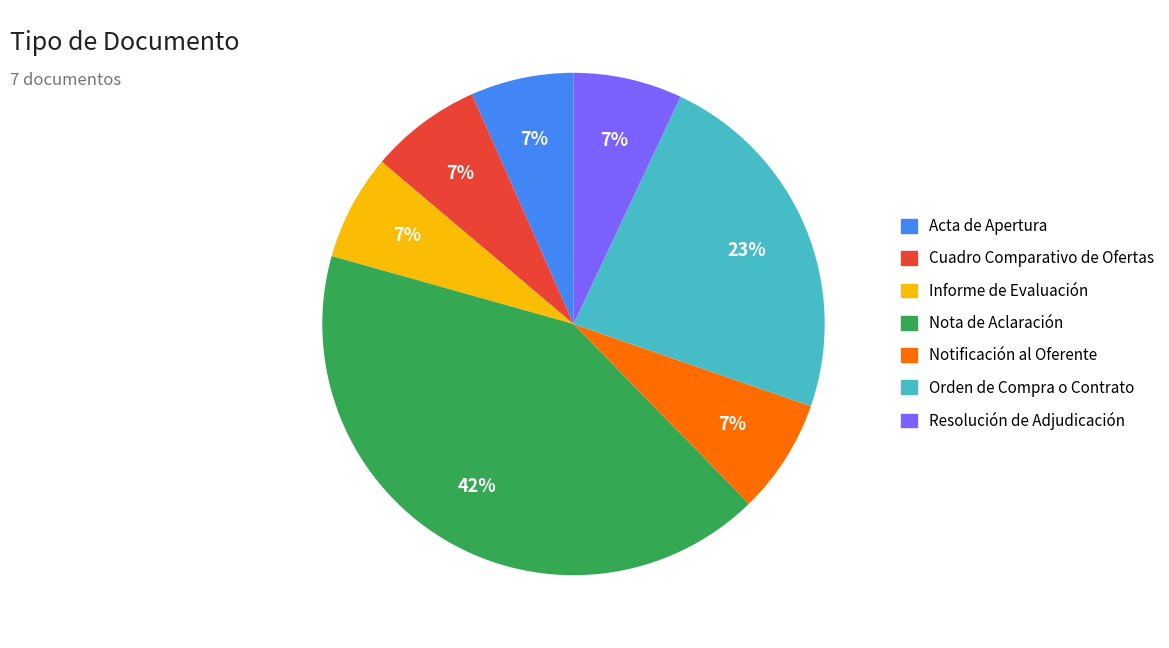

Which has a higher value, Orden de Compra o Contrato or Resolución de Adjudicación?

Orden de Compra o Contrato